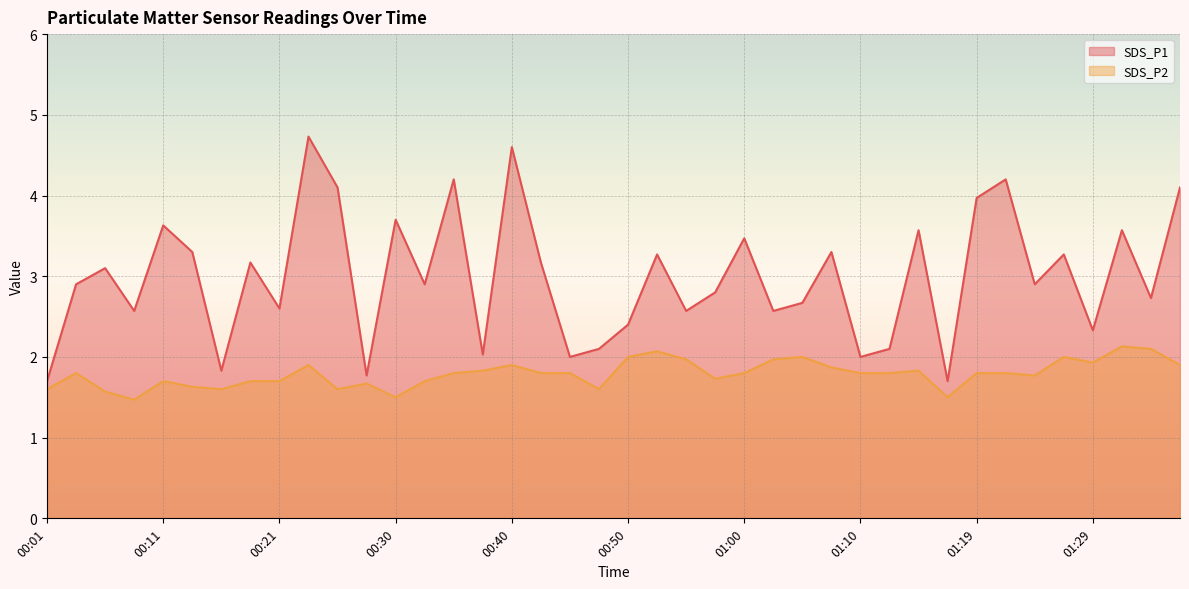

True or false: SDS_P2 and SDS_P1 intersect in this chart.

False